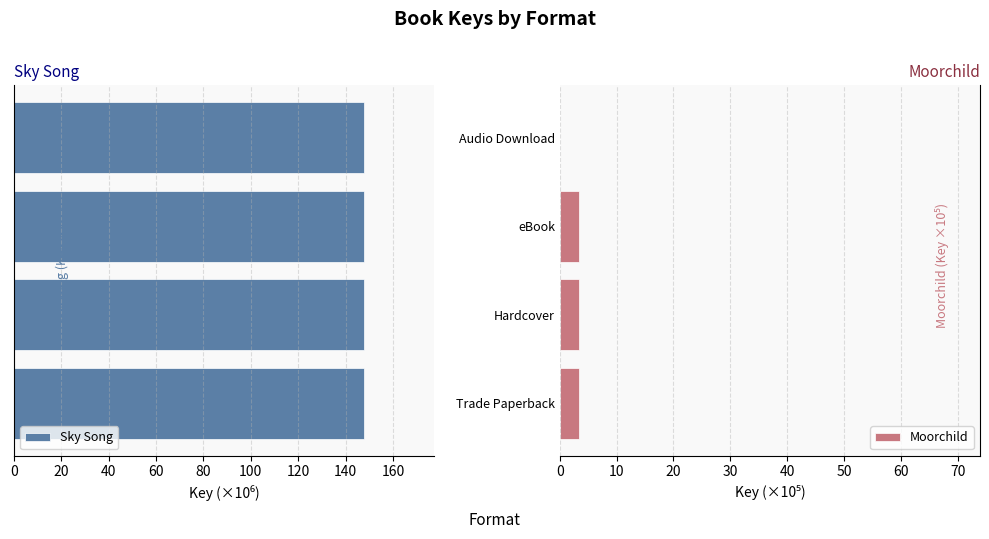

What are all the series names shown in the legend?

Sky Song, Moorchild